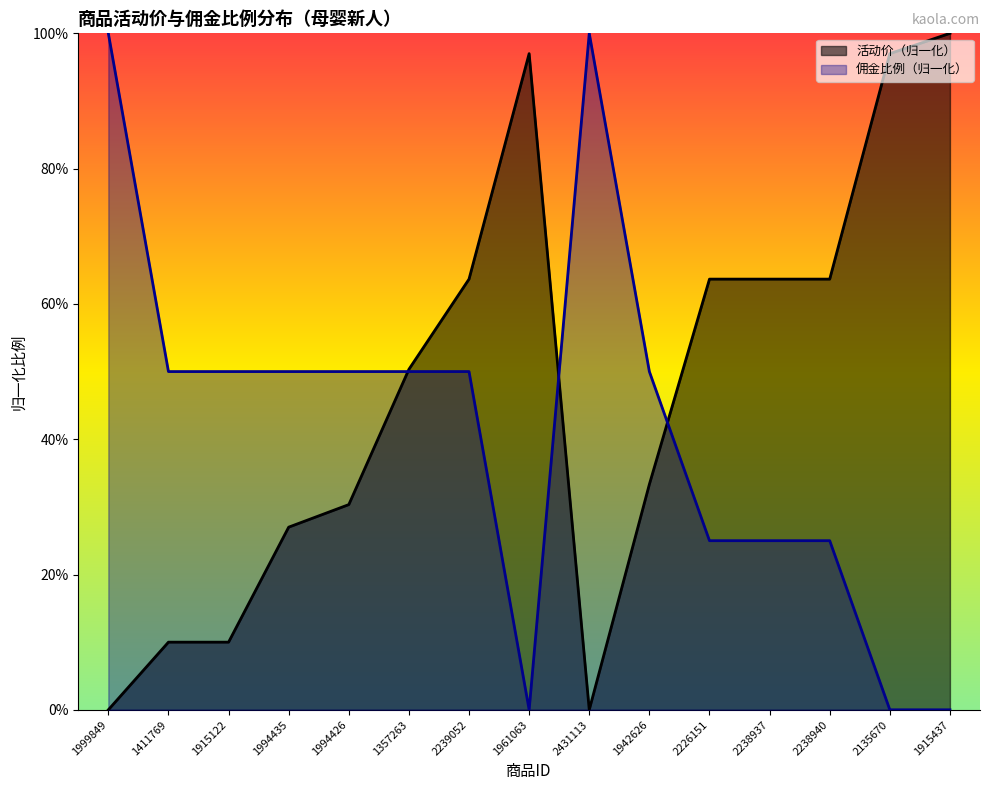

How many times do 活动价 and 佣金比例 cross each other?

3